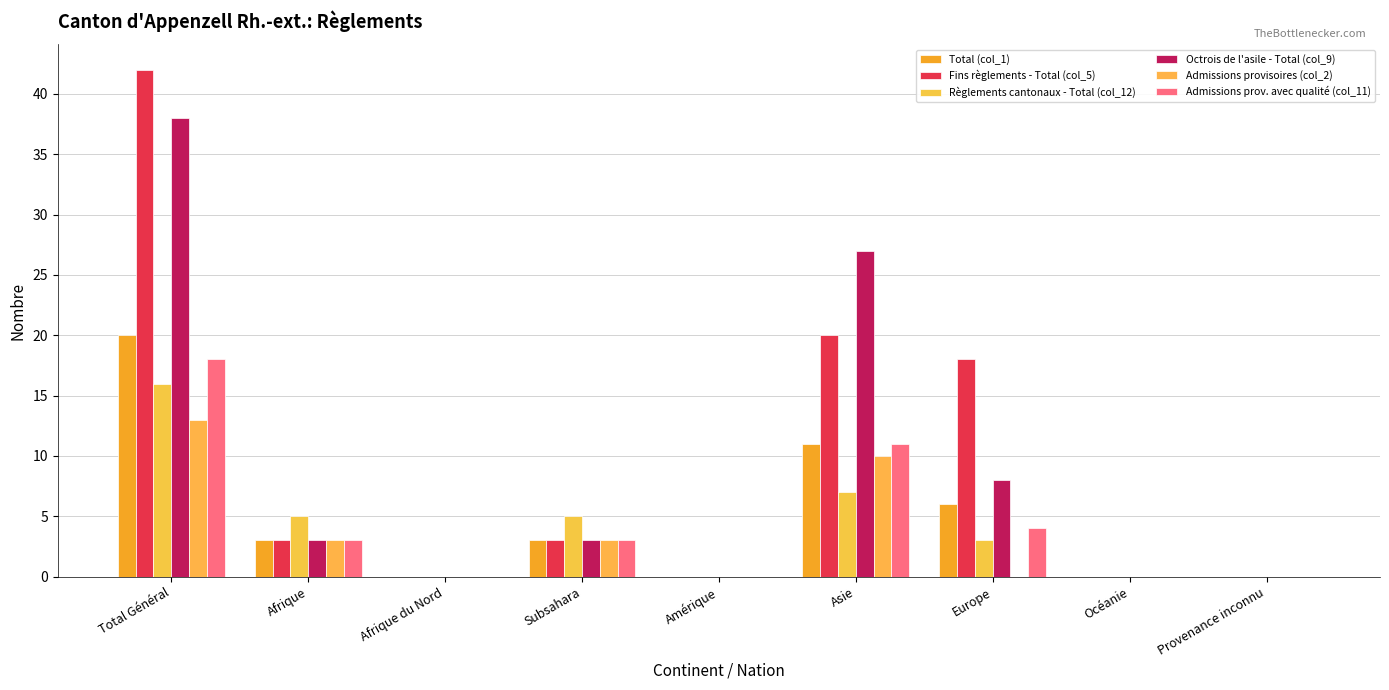

Reading right to left, extract all data points from this chart.

Total (col_1): 0	0	6	11	0	3	0	3	20
Fins règlements - Total (col_5): 0	0	18	20	0	3	0	3	42
Règlements cantonaux - Total (col_12): 0	0	3	7	0	5	0	5	16
Octrois de l'asile - Total (col_9): 0	0	8	27	0	3	0	3	38
Admissions provisoires (col_2): 0	0	0	10	0	3	0	3	13
Admissions prov. avec qualité (col_11): 0	0	4	11	0	3	0	3	18